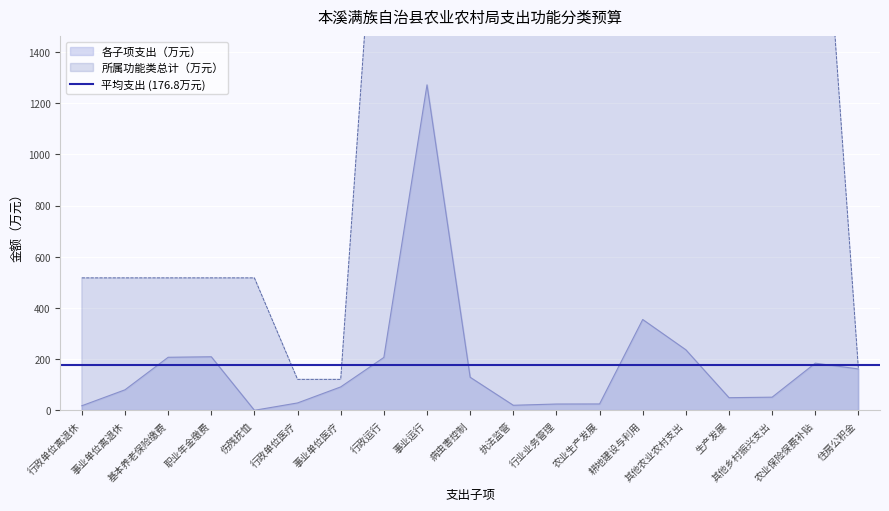

True or false: the data has more than 0 interior local peaks.

True